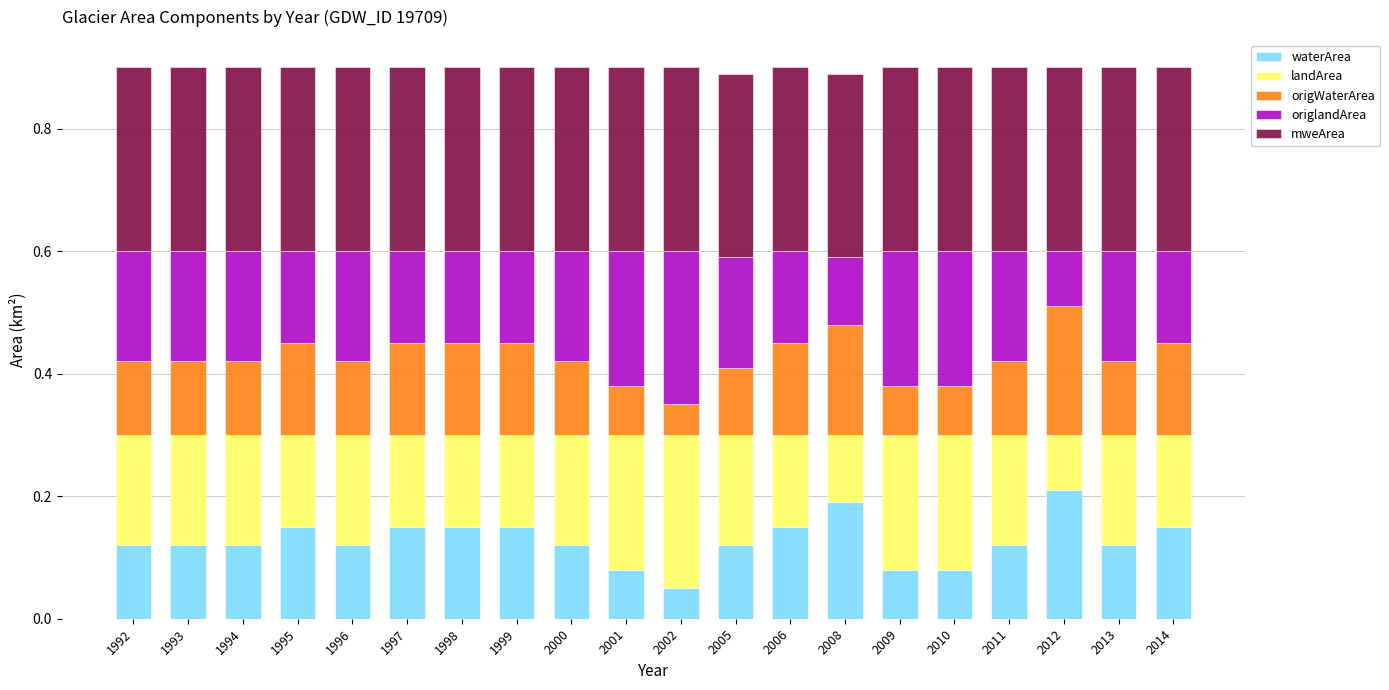

Which category has the lowest value in the waterArea series?

2002